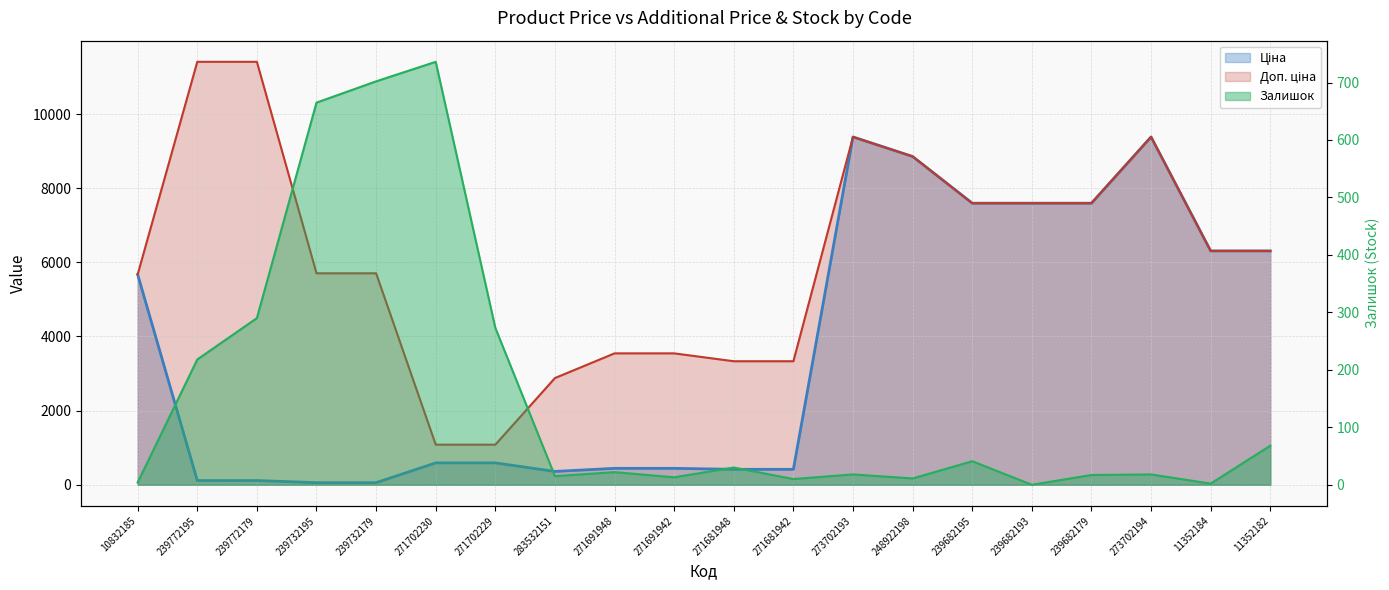

True or false: Ціна and Доп. ціна intersect in this chart.

False